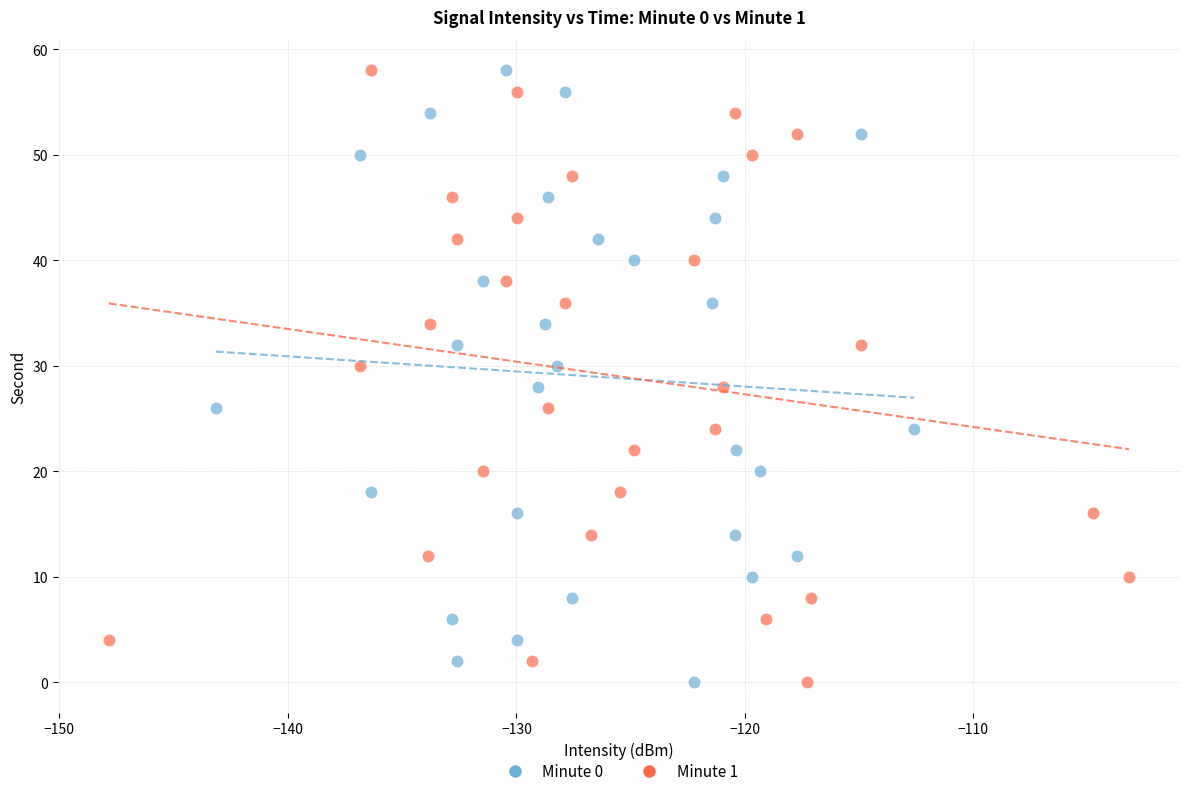

What are all the series names shown in the legend?

Minute 0, Minute 1